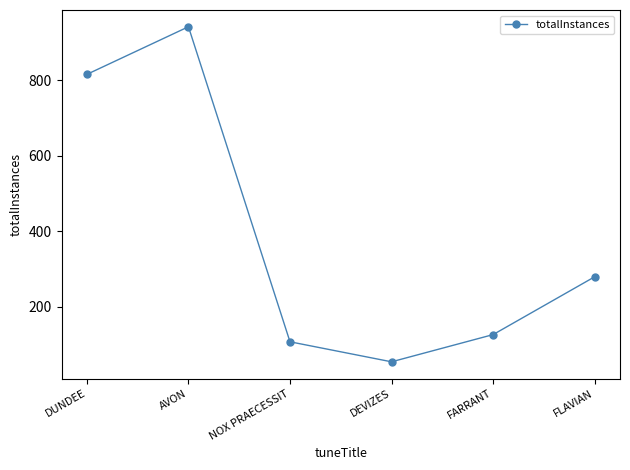

What is the sum of the values at DUNDEE and FLAVIAN?

1094